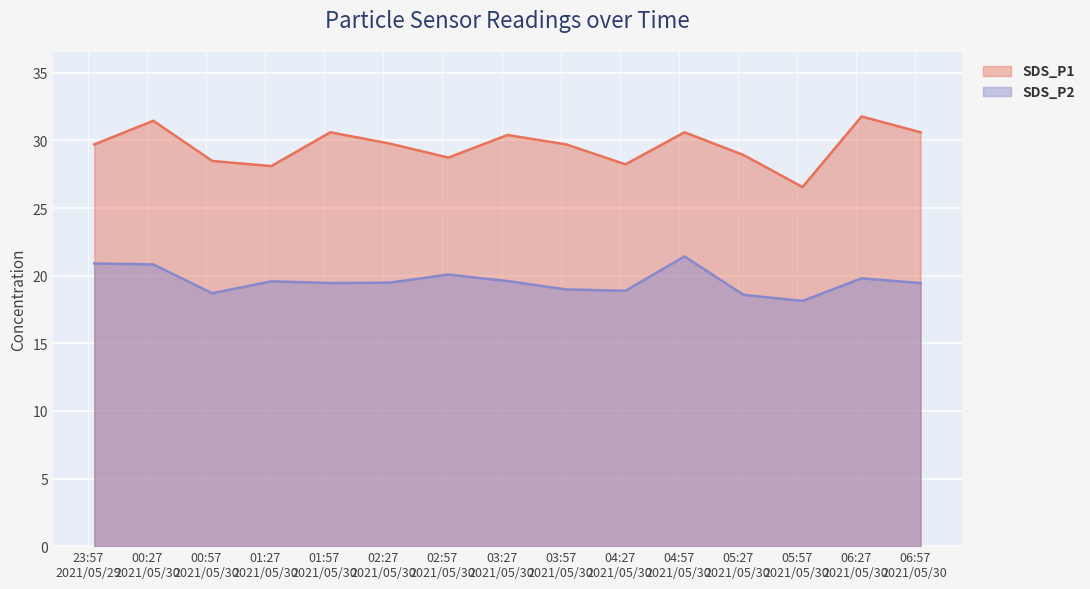

Is it true that SDS_P2 equals 18.7 at 2021/05/30 01:00?

True